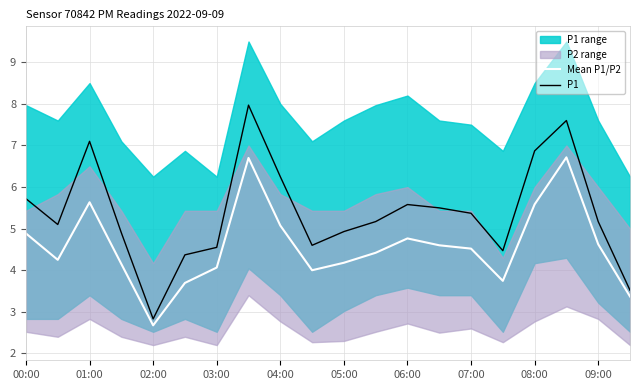

What is the difference between the second highest and second lowest values in the Mean P1/P2 series?

3.3